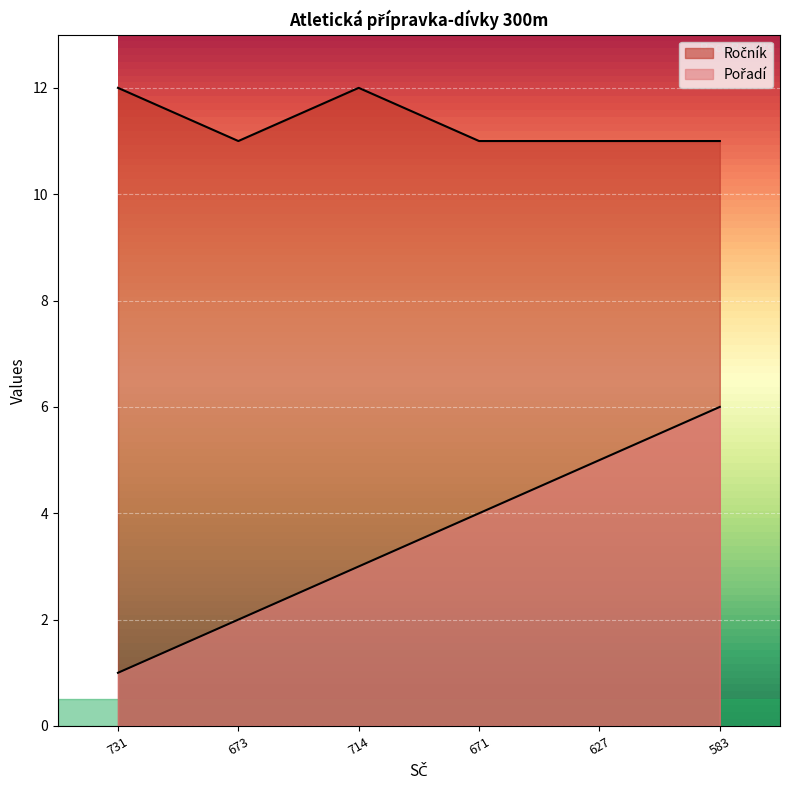

Between 673 and 714, which series saw the biggest shift?

Ročník